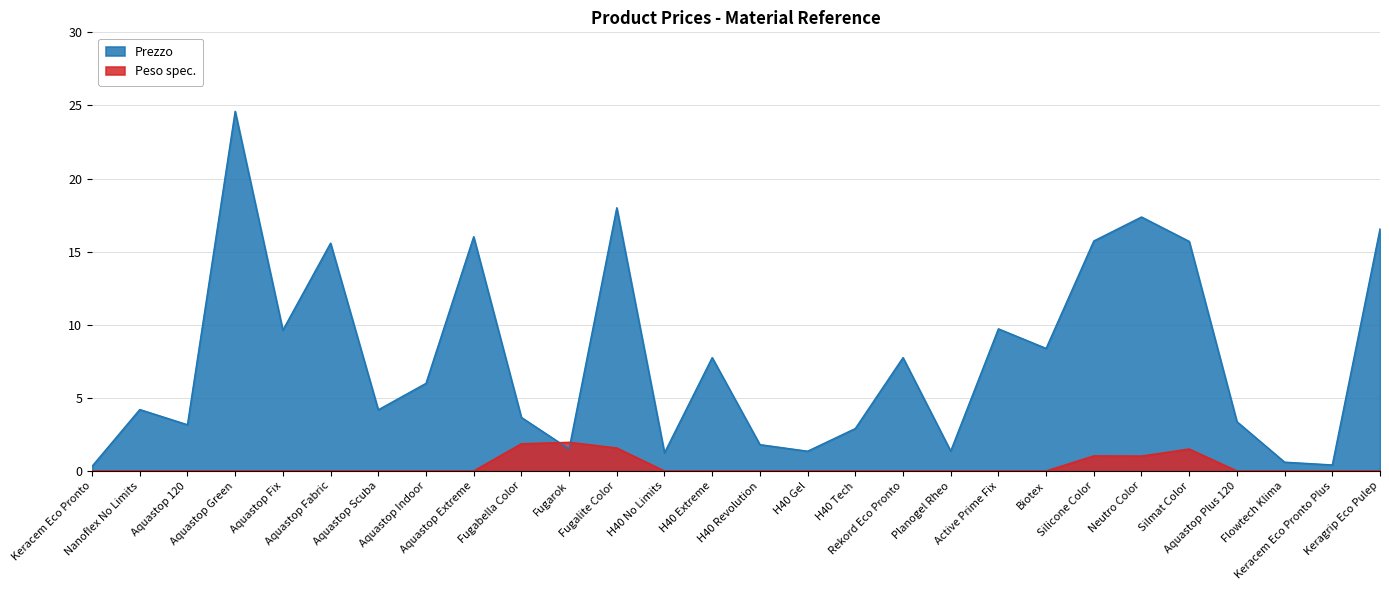

Reading left to right, what are all the values shown in this chart?

Prezzo: Keracem Eco Pronto=0.3	Nanoflex No Limits=4.2	Aquastop 120=3.2	Aquastop Green=24.6	Aquastop Fix=9.6	Aquastop Fabric=15.6	Aquastop Scuba=4.2	Aquastop Indoor=6.0	Aquastop Extreme=16.0	Fugabella Color=3.7	Fugarok=1.5	Fugalite Color=18.0	H40 No Limits=1.2	H40 Extreme=7.8	H40 Revolution=1.8	H40 Gel=1.4	H40 Tech=2.9	Rekord Eco Pronto=7.8	Planogel Rheo=1.4	Active Prime Fix=9.7	Biotex=8.4	Silicone Color=15.7	Neutro Color=17.4	Silmat Color=15.7	Aquastop Plus 120=3.4	Flowtech Klima=0.6	Keracem Eco Pronto Plus=0.4	Keragrip Eco Pulep=16.6
Peso spec.: Keracem Eco Pronto=0.0	Nanoflex No Limits=0.0	Aquastop 120=0.0	Aquastop Green=0.0	Aquastop Fix=0.0	Aquastop Fabric=0.0	Aquastop Scuba=0.0	Aquastop Indoor=0.0	Aquastop Extreme=0.0	Fugabella Color=1.9	Fugarok=2.0	Fugalite Color=1.6	H40 No Limits=0.0	H40 Extreme=0.0	H40 Revolution=0.0	H40 Gel=0.0	H40 Tech=0.0	Rekord Eco Pronto=0.0	Planogel Rheo=0.0	Active Prime Fix=0.0	Biotex=0.0	Silicone Color=1.0	Neutro Color=1.0	Silmat Color=1.5	Aquastop Plus 120=0.0	Flowtech Klima=0.0	Keracem Eco Pronto Plus=0.0	Keragrip Eco Pulep=0.0